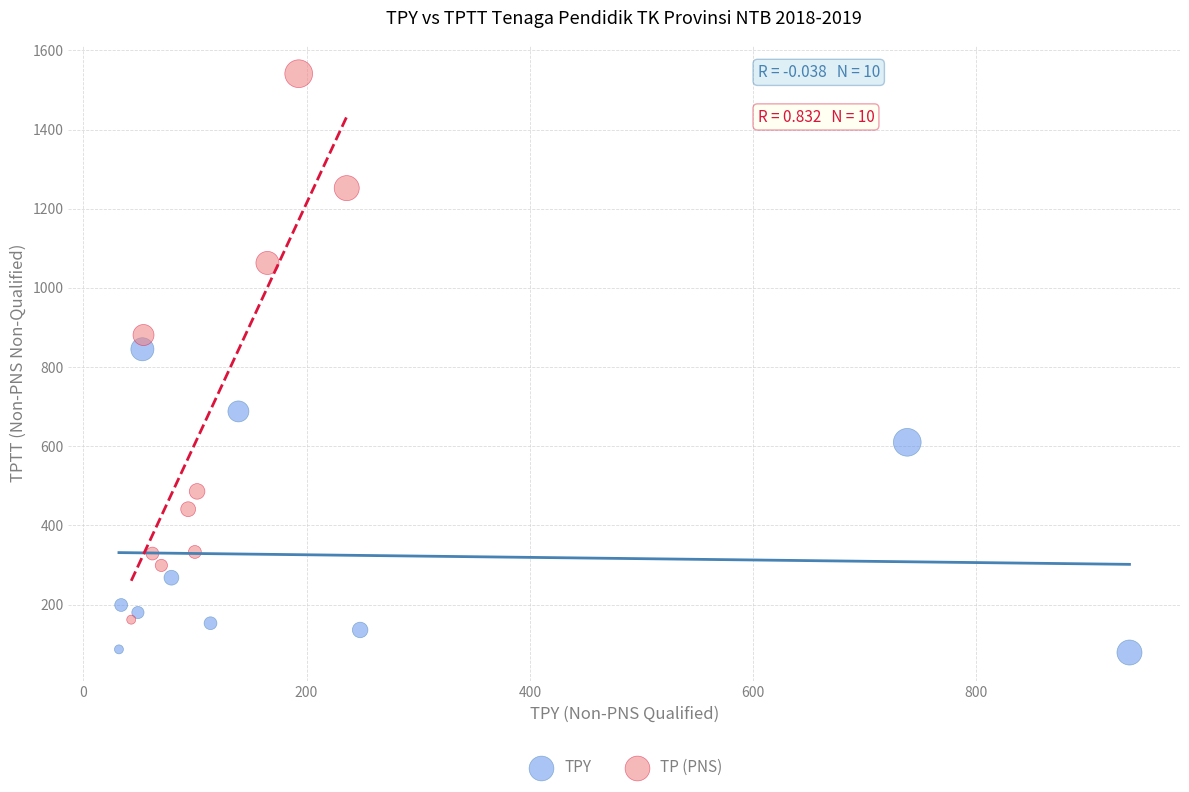

What are all the series names shown in the legend?

TPY, TP (PNS)